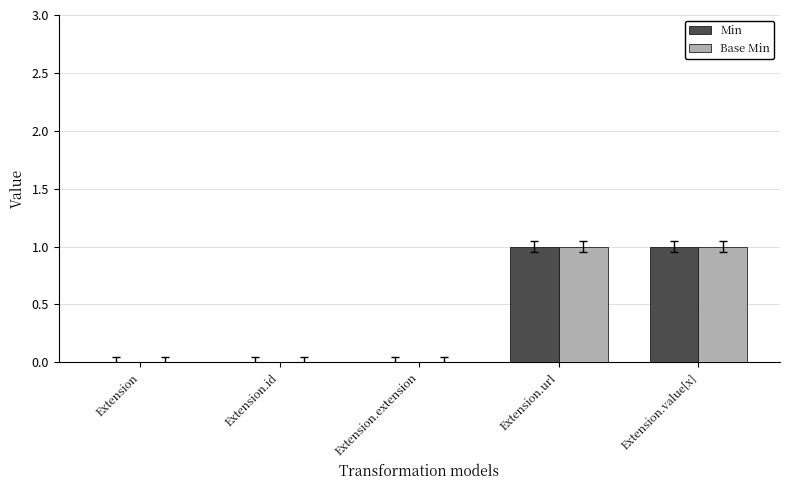

True or false: Min has a value of 0 at Extension.value[x].

False